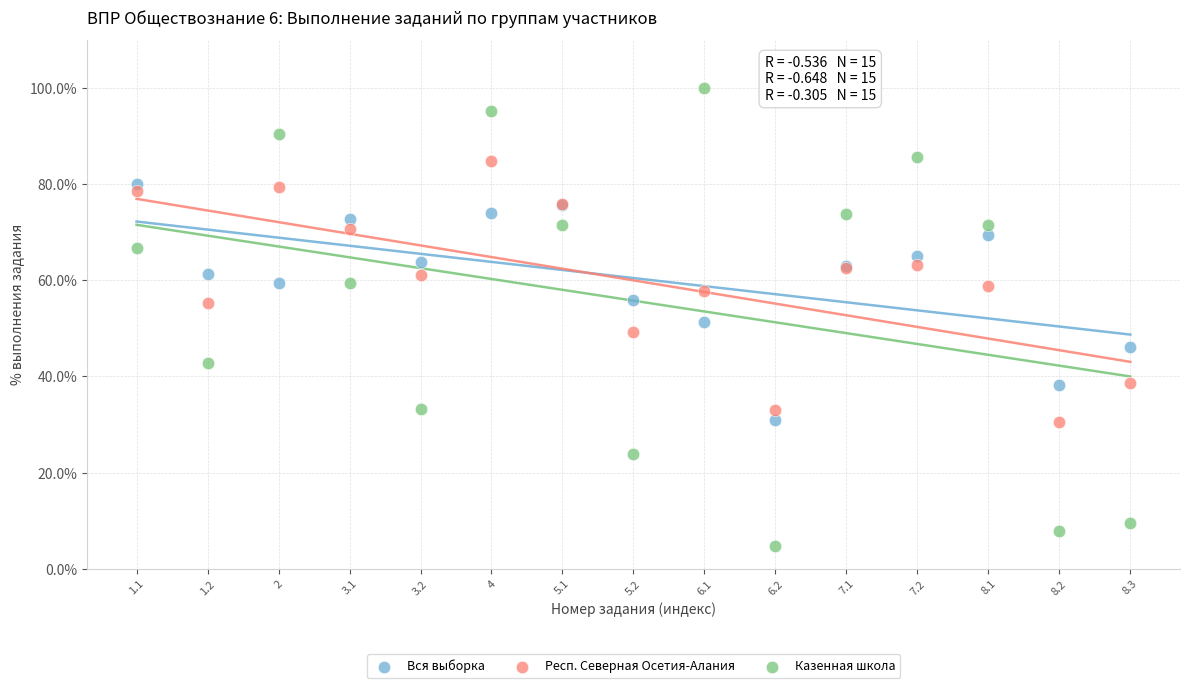

Which series has the widest spread of Y values?

Казенная школа